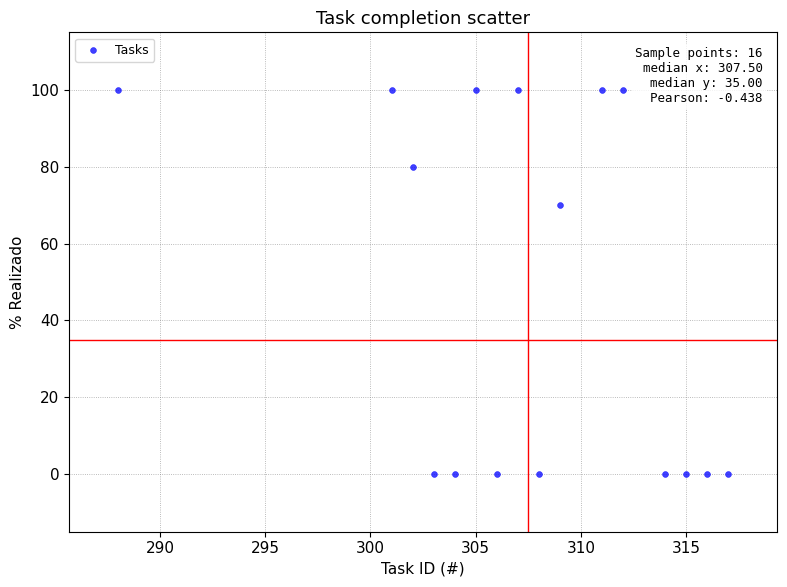

What Y value in the scatter plot is closest to 50?

70